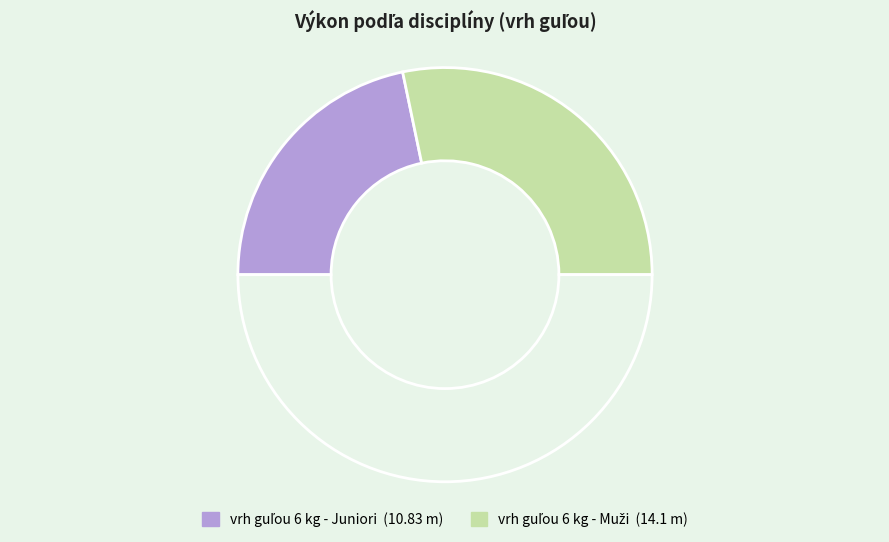

How many segments does this pie chart have?

3